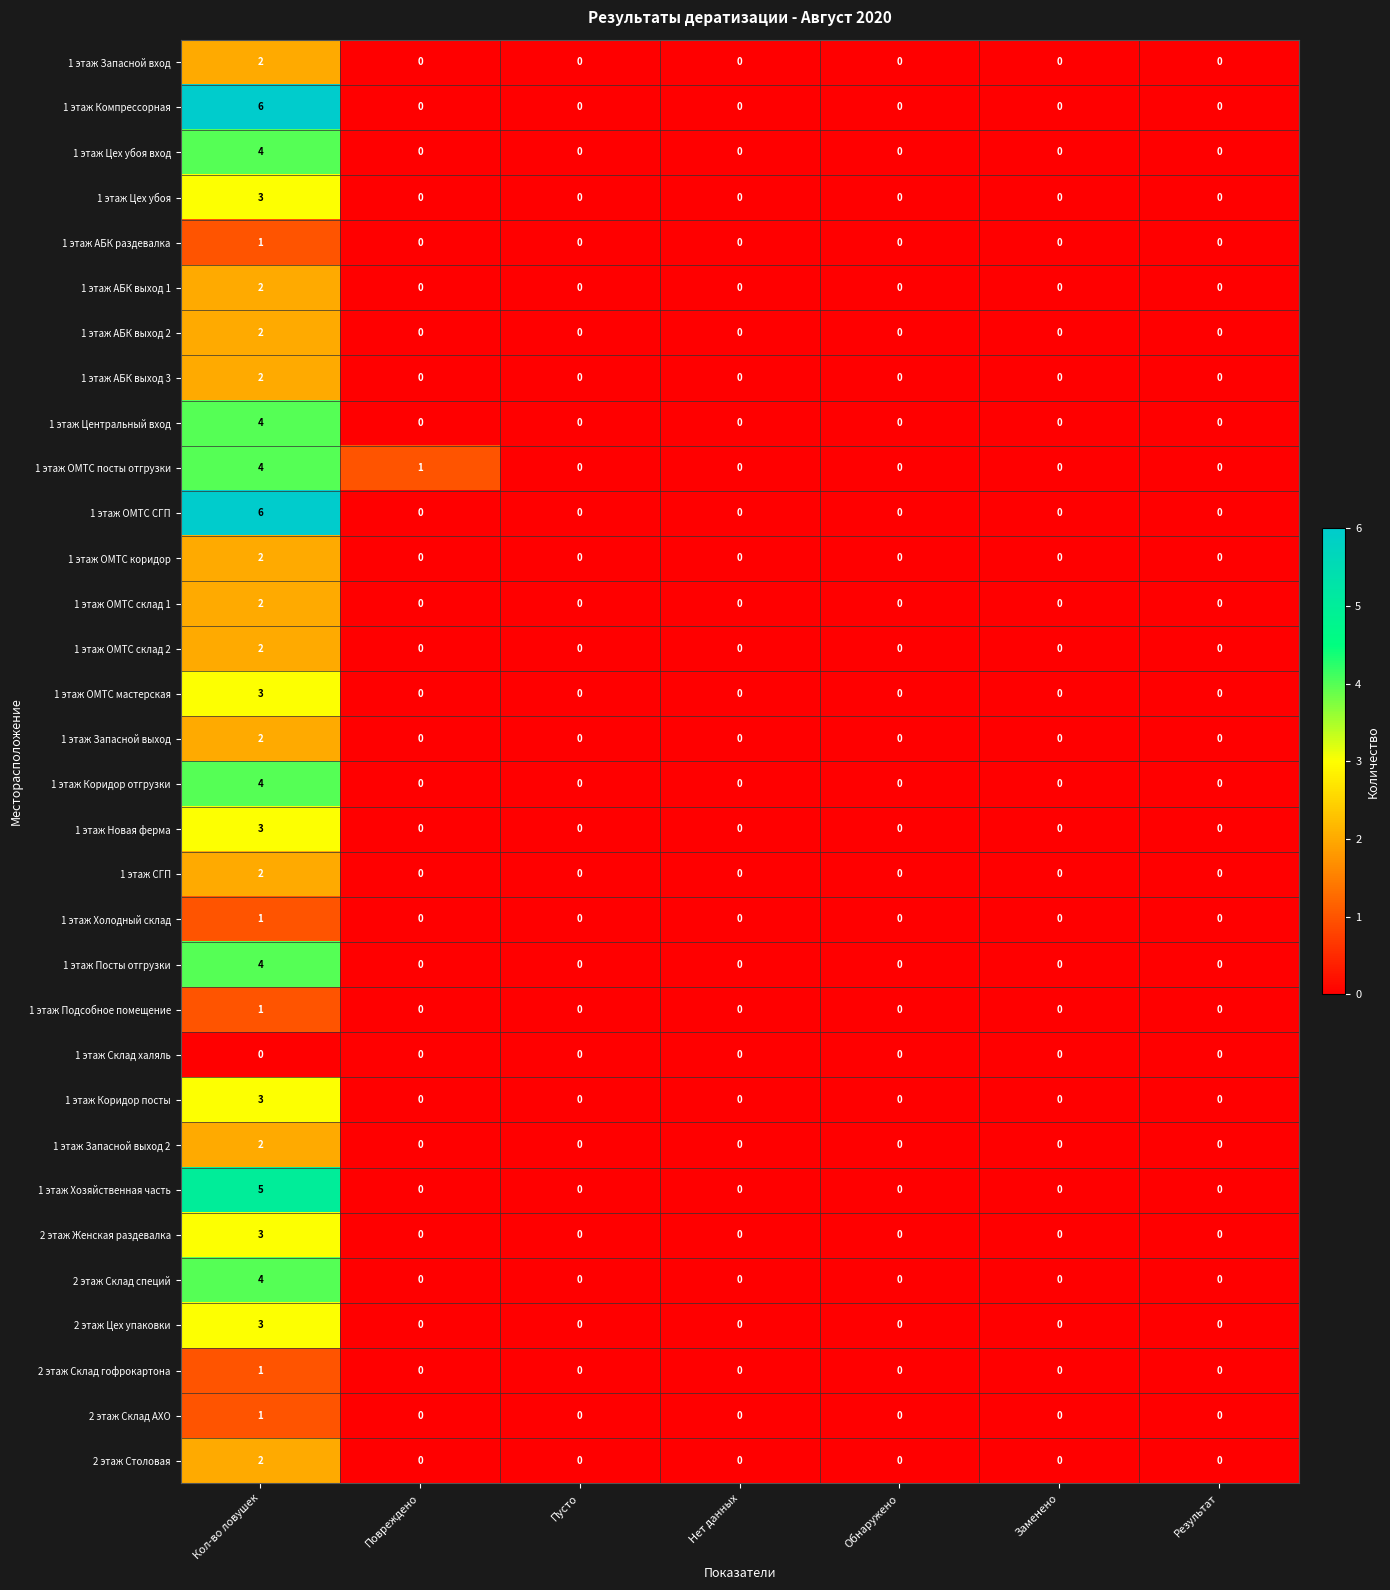

What is the difference between the highest and lowest values at Кол-во ловушек?

6